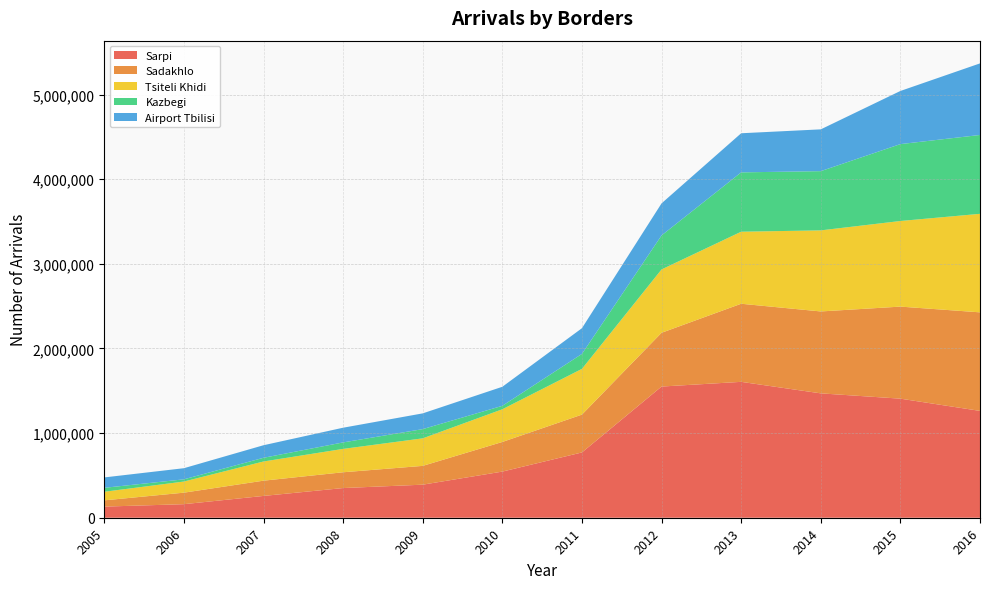

Reading left to right, extract all data points from this chart.

Sarpi: 2005=131438	2006=160143	2007=257602	2008=350738	2009=390580	2010=545164	2011=771508	2012=1550123	2013=1605666	2014=1469587	2015=1406998	2016=1262359
Sadakhlo: 2005=73958	2006=136034	2007=180338	2008=186520	2009=222164	2010=350172	2011=446944	2012=635518	2013=922891	2014=968079	2015=1087763	2016=1164652
Tsiteli Khidi: 2005=101456	2006=131509	2007=226639	2008=276138	2009=325413	2010=386213	2011=540640	2012=748502	2013=851202	2014=957901	2015=1011601	2016=1164179
Kazbegi: 2005=46579	2006=26124	2007=43729	2008=76604	2009=108927	2010=40881	2011=176910	2012=401805	2013=701302	2014=699889	2015=908684	2016=931844
Airport Tbilisi: 2005=122911	2006=131458	2007=148323	2008=173745	2009=186037	2010=225003	2011=303657	2012=378947	2013=462173	2014=493895	2015=627903	2016=845830